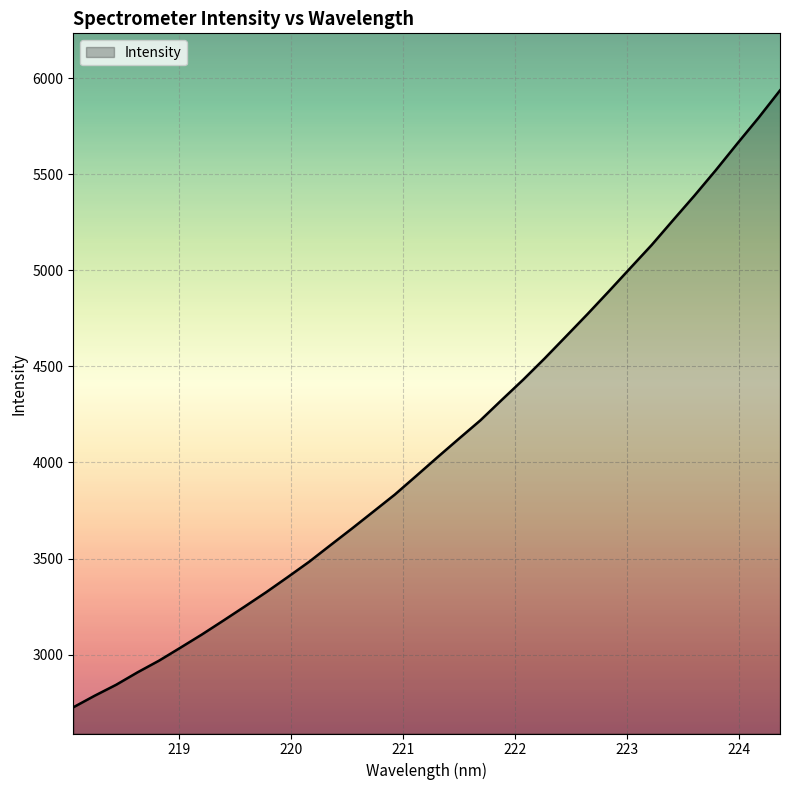

What is the minimum value shown in the chart?

2725.7